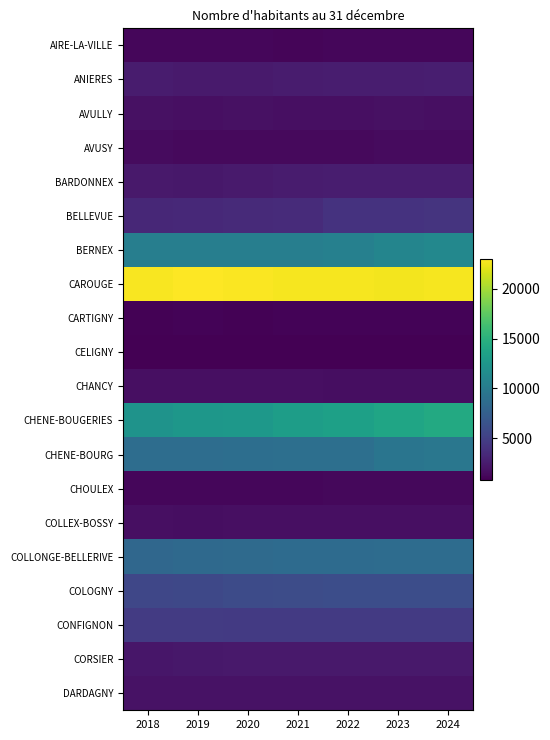

Which series changed the most between 2018 and 2021?

CHENE-BOUGERIES